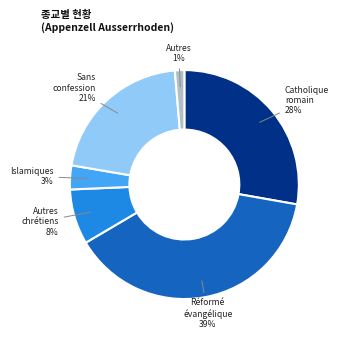

To the nearest percent, what is the average slice percentage?

17%